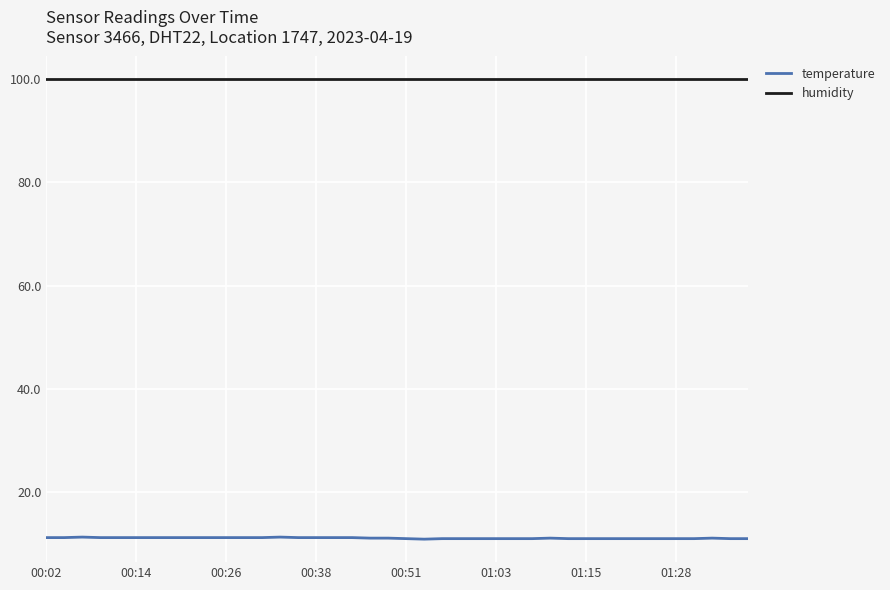

List the series in order of their overall mean, lowest first.

temperature, humidity